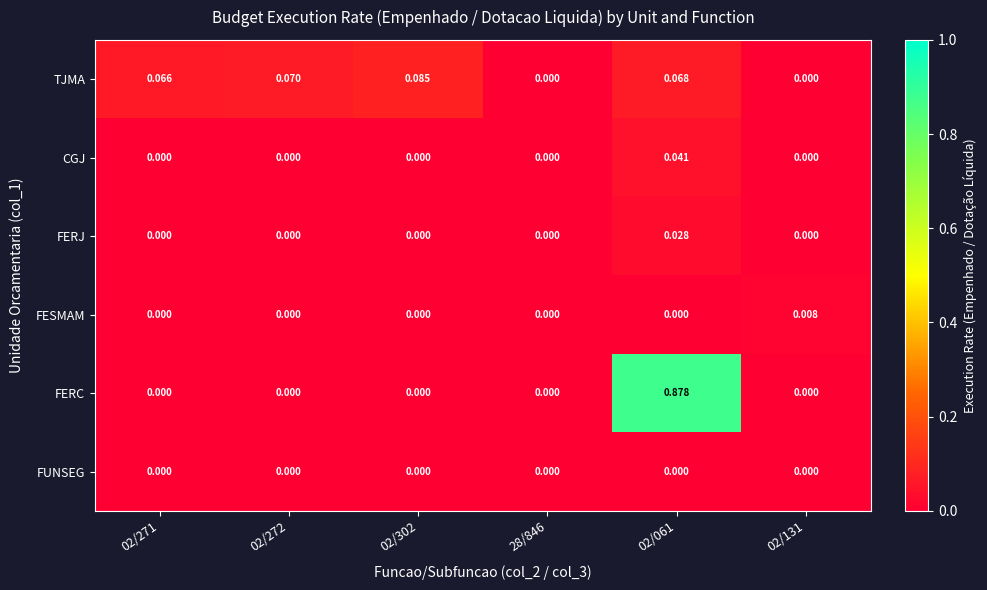

At which category is the sum across all series the highest?

02/061